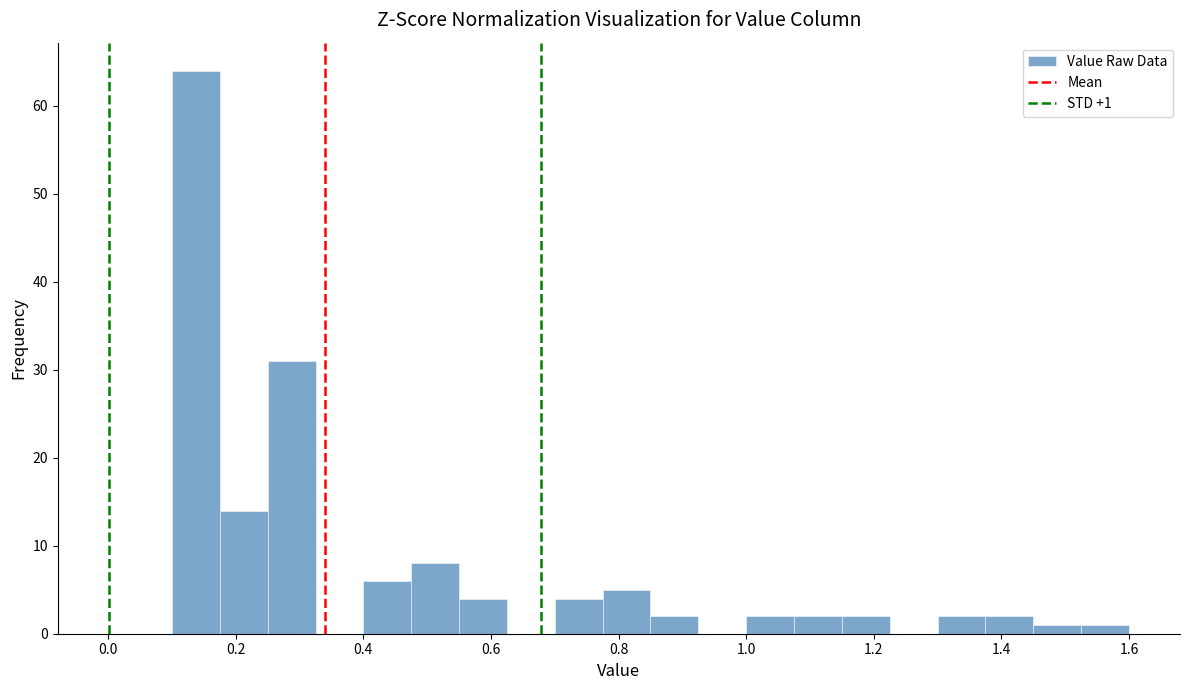

Around what value on the x-axis is the tallest bar? Give the approximate position of its centre, as read against the axis.

0.14